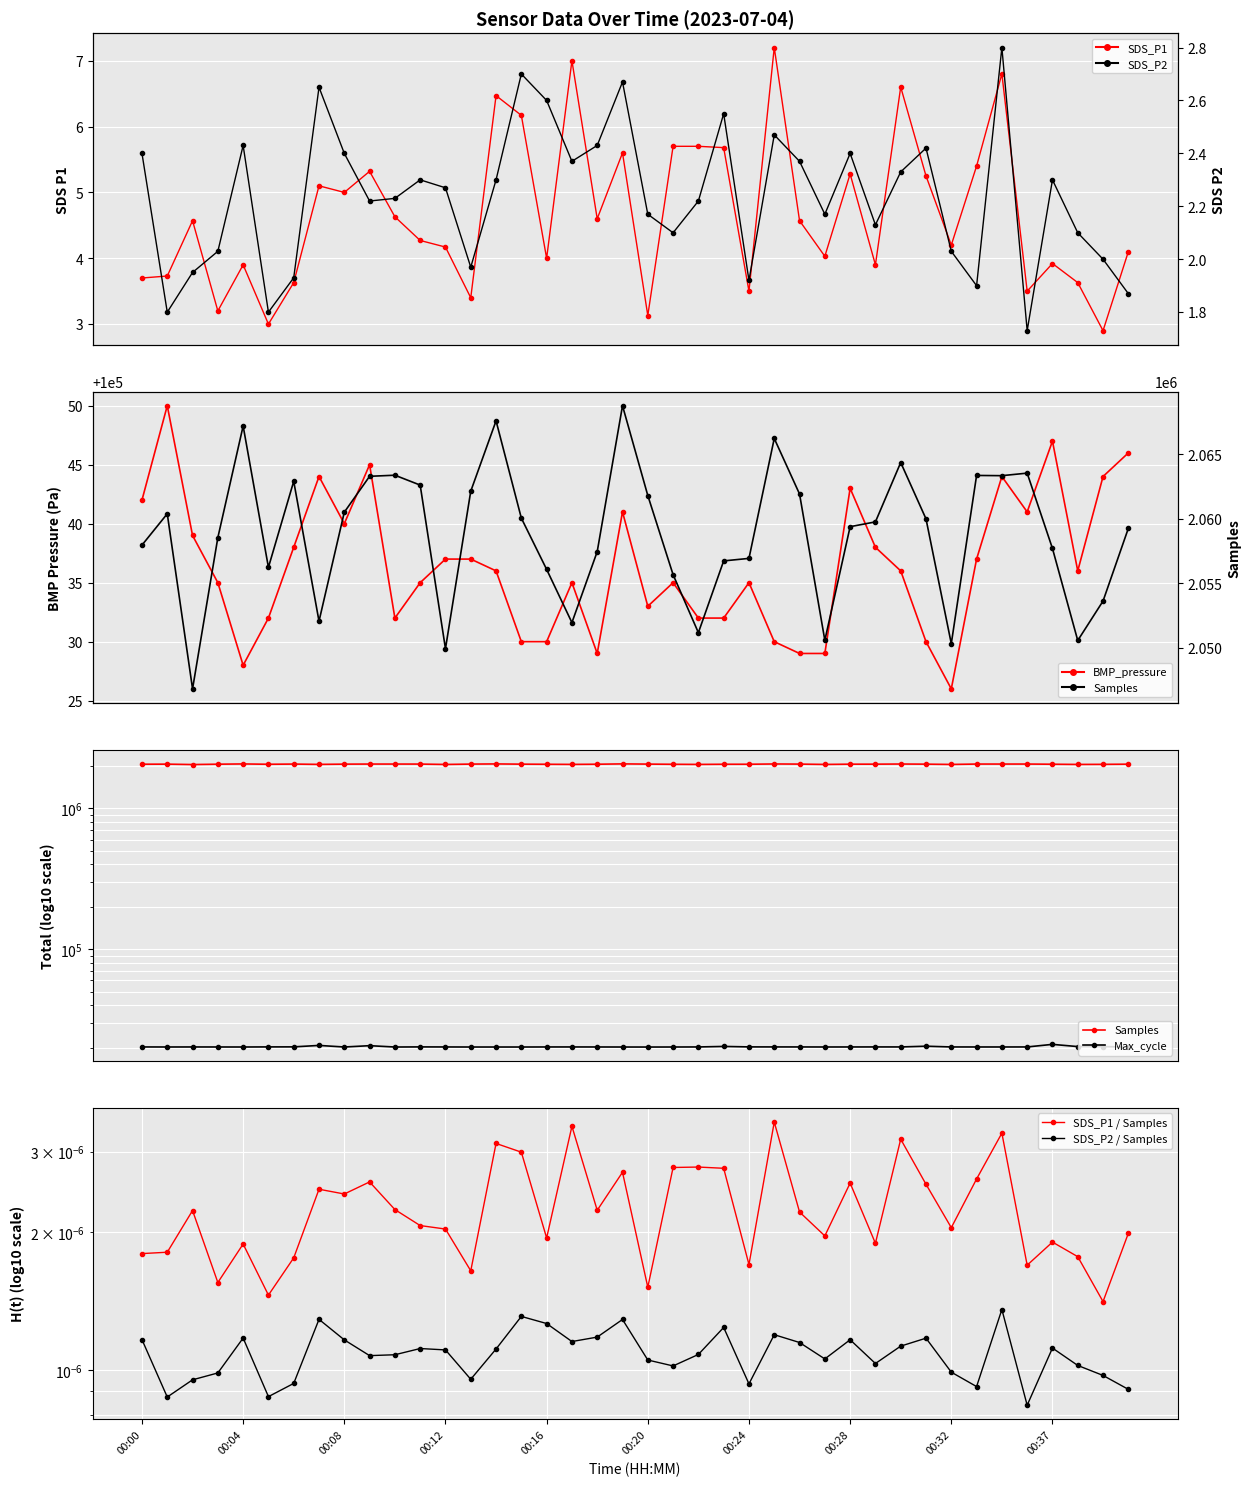

At how many categories does at least one series exceed 1099975?

40